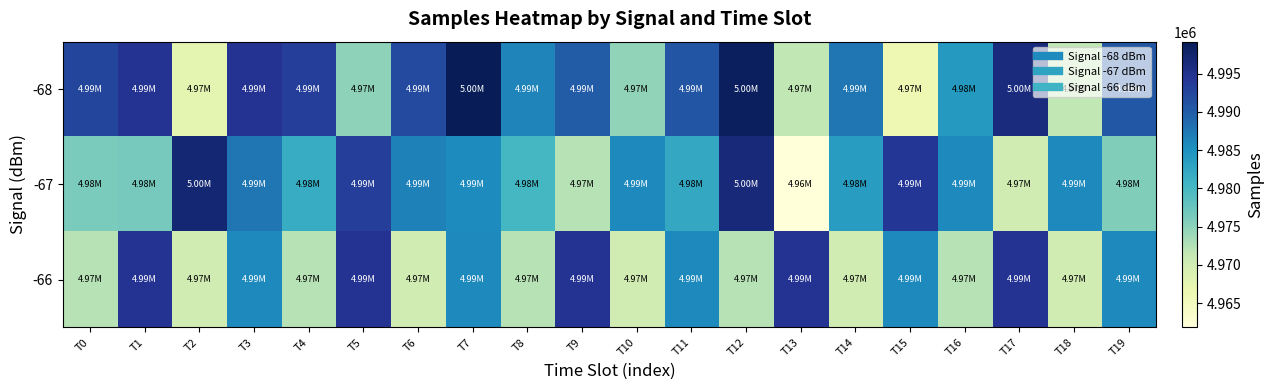

What is the total value across all series at T9?

14956997